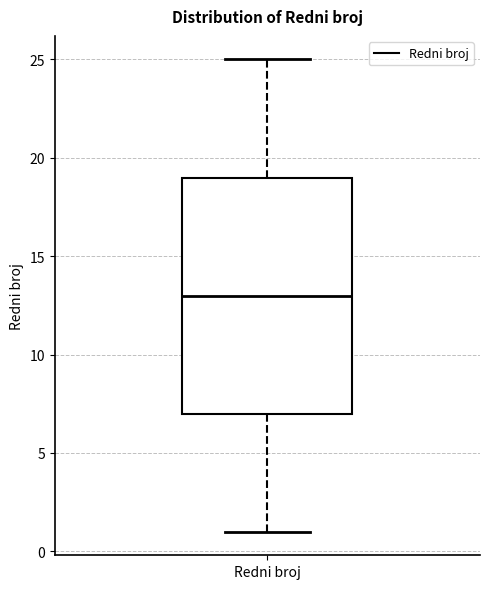

Where does the upper whisker of the box for Redni broj end on the y-axis? The values are not printed on the chart, so give them approximately, as read against the axis.

25